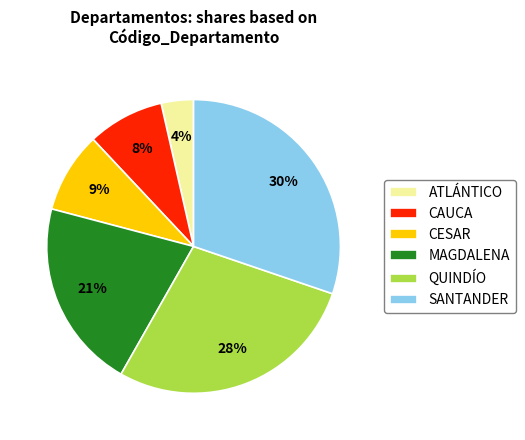

Does any single category account for the majority?

No